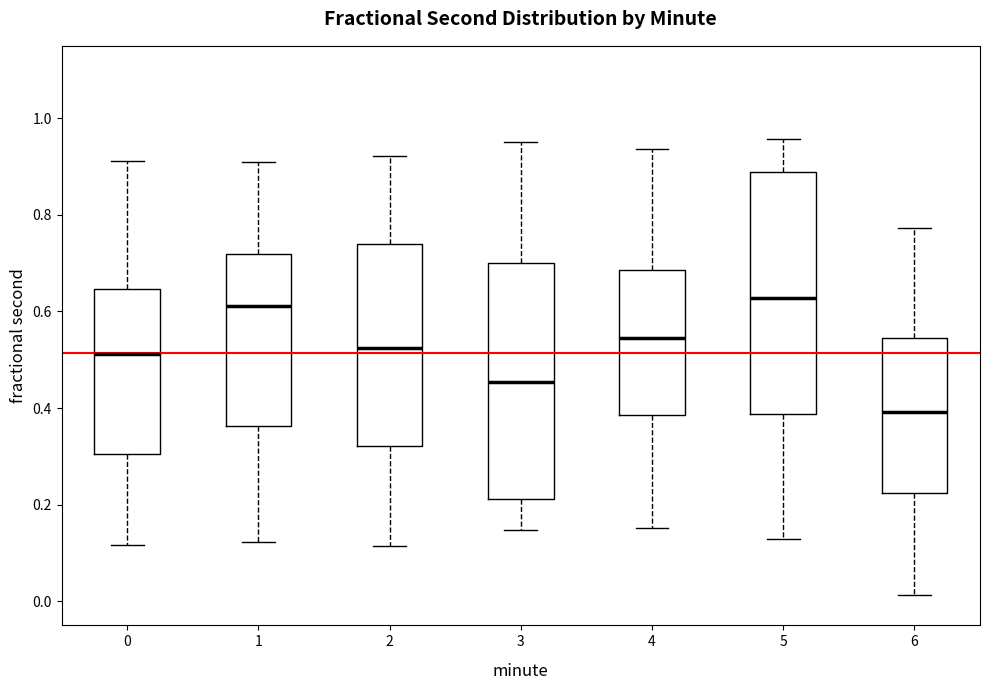

Reading left to right, read every box against the y-axis: the position of its median line, the range the box covers, and the ends of its whiskers. The values are not printed on the chart, so give them approximately, as read against the axis.

0: median 0.52, box 0.30 to 0.64, whiskers 0.12 to 0.92
1: median 0.62, box 0.36 to 0.72, whiskers 0.12 to 0.90
2: median 0.52, box 0.32 to 0.74, whiskers 0.12 to 0.92
3: median 0.46, box 0.22 to 0.70, whiskers 0.14 to 0.96
4: median 0.54, box 0.38 to 0.68, whiskers 0.16 to 0.94
5: median 0.62, box 0.38 to 0.88, whiskers 0.12 to 0.96
6: median 0.40, box 0.22 to 0.54, whiskers 0.02 to 0.78